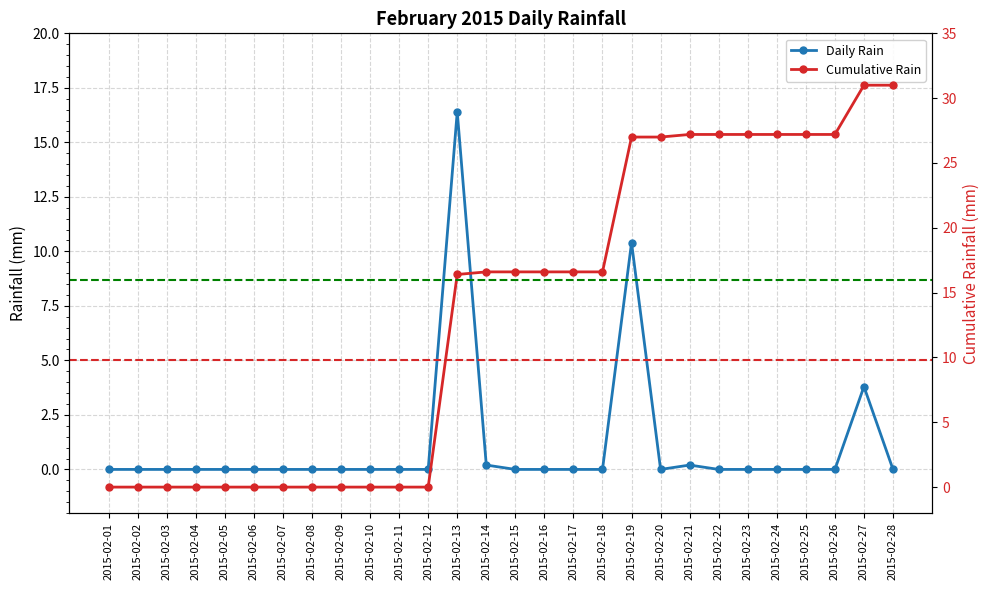

Reading left to right, extract all data points from this chart.

Daily Rain: 2015-02-01=0.0	2015-02-02=0.0	2015-02-03=0.0	2015-02-04=0.0	2015-02-05=0.0	2015-02-06=0.0	2015-02-07=0.0	2015-02-08=0.0	2015-02-09=0.0	2015-02-10=0.0	2015-02-11=0.0	2015-02-12=0.0	2015-02-13=16.4	2015-02-14=0.2	2015-02-15=0.0	2015-02-16=0.0	2015-02-17=0.0	2015-02-18=0.0	2015-02-19=10.4	2015-02-20=0.0	2015-02-21=0.2	2015-02-22=0.0	2015-02-23=0.0	2015-02-24=0.0	2015-02-25=0.0	2015-02-26=0.0	2015-02-27=3.8	2015-02-28=0.0
Cumulative Rain: 2015-02-01=0.0	2015-02-02=0.0	2015-02-03=0.0	2015-02-04=0.0	2015-02-05=0.0	2015-02-06=0.0	2015-02-07=0.0	2015-02-08=0.0	2015-02-09=0.0	2015-02-10=0.0	2015-02-11=0.0	2015-02-12=0.0	2015-02-13=16.4	2015-02-14=16.6	2015-02-15=16.6	2015-02-16=16.6	2015-02-17=16.6	2015-02-18=16.6	2015-02-19=27.0	2015-02-20=27.0	2015-02-21=27.2	2015-02-22=27.2	2015-02-23=27.2	2015-02-24=27.2	2015-02-25=27.2	2015-02-26=27.2	2015-02-27=31.0	2015-02-28=31.0